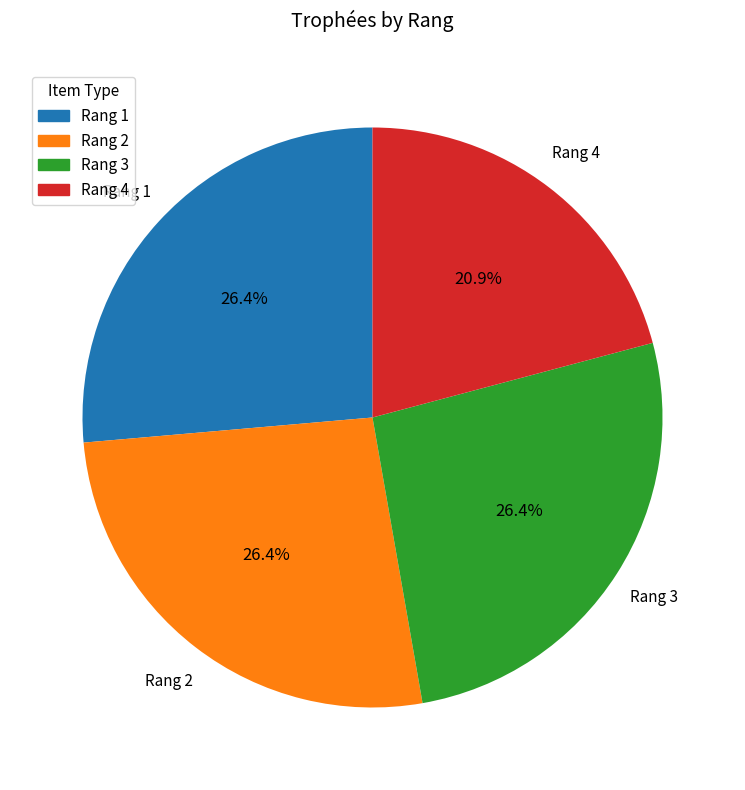

How many segments does this pie chart have?

4